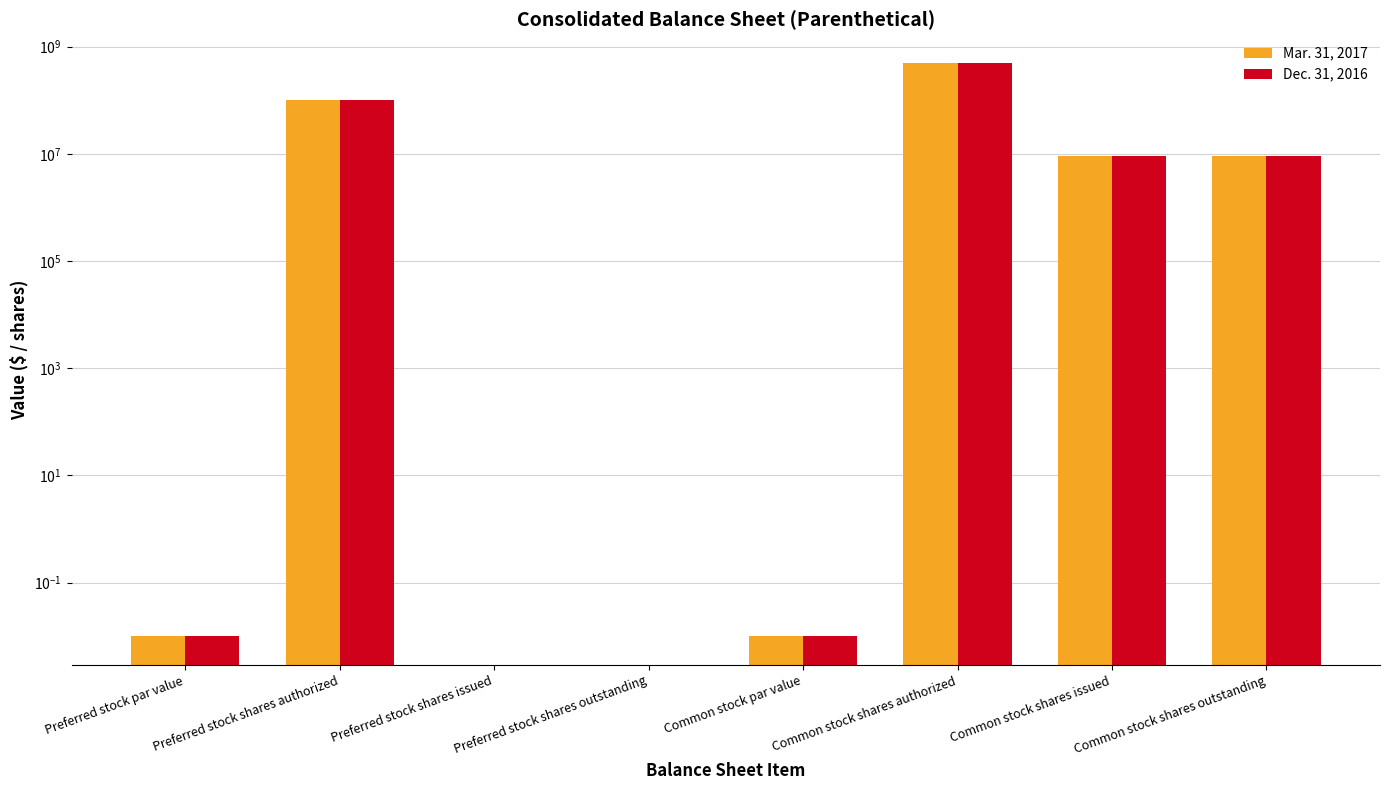

Which category has the lowest value in the Mar. 31, 2017 series?

Preferred stock shares issued